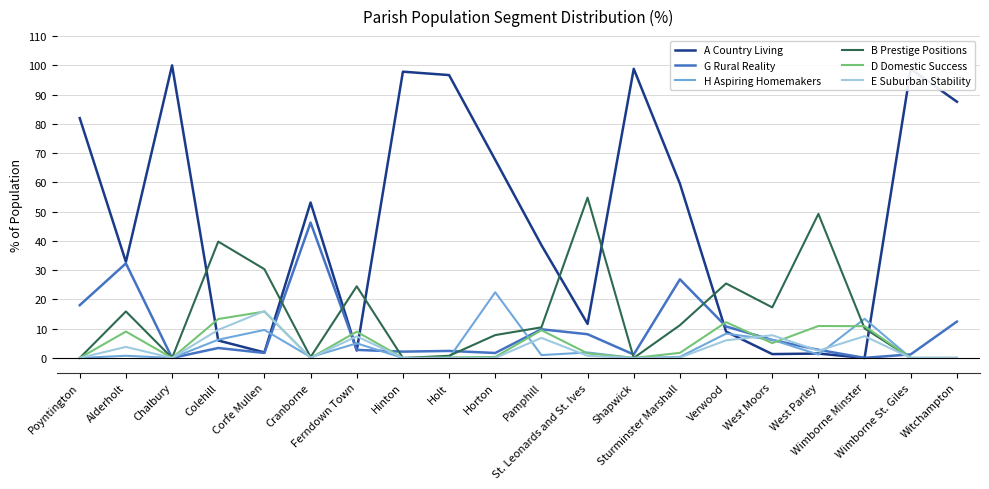

Which series has the largest range (max minus min)?

A Country Living